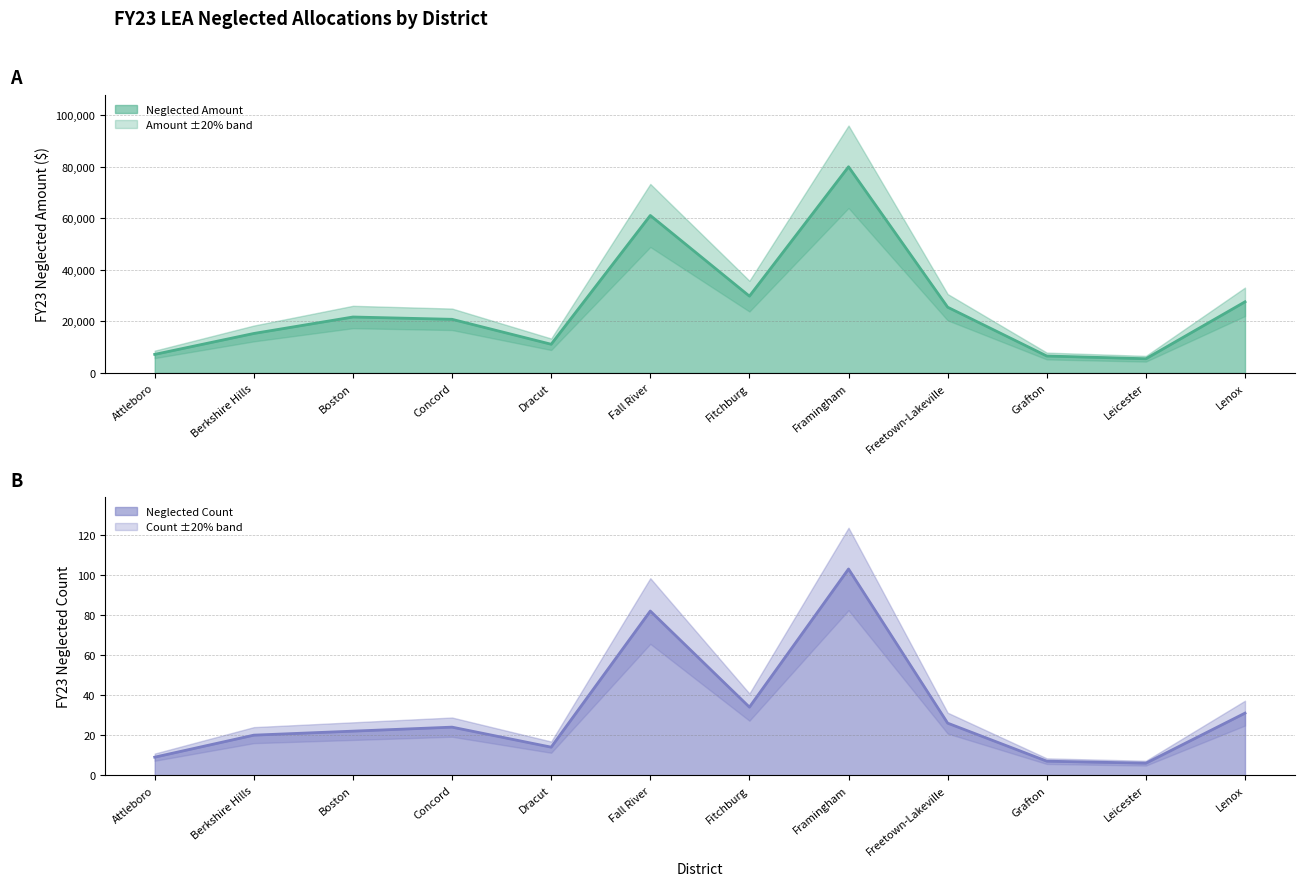

What is the total value across all series at Fall River?

61248